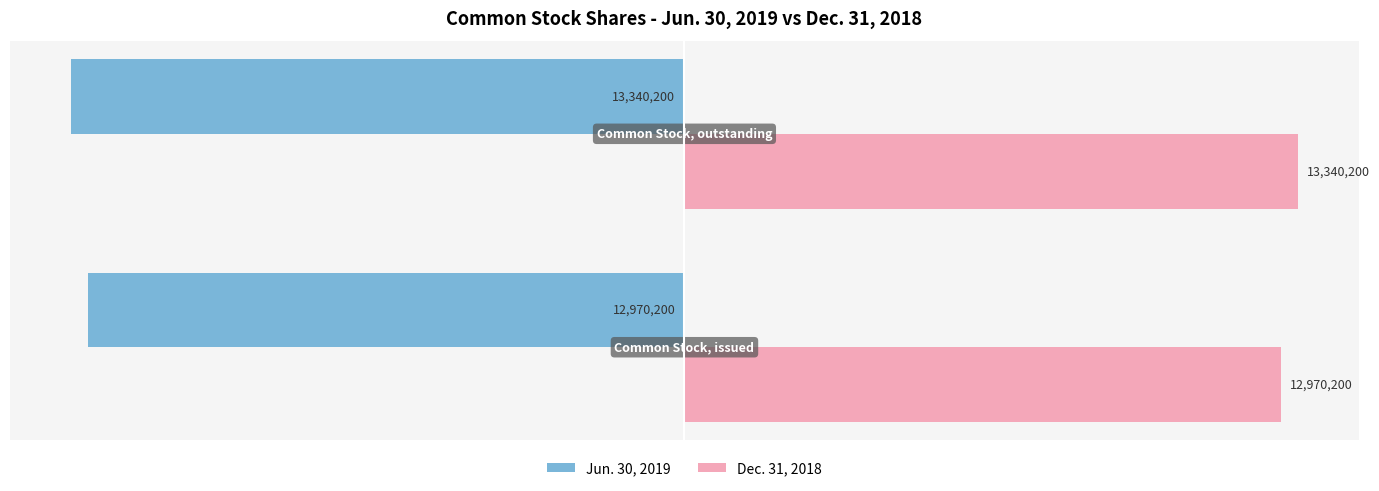

What are all the series names shown in the legend?

Jun. 30, 2019, Dec. 31, 2018